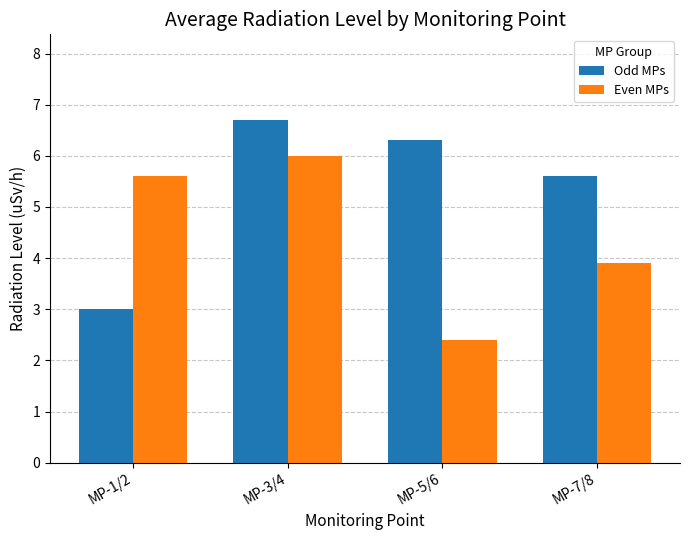

What is the minimum value for Even MPs?

2.4